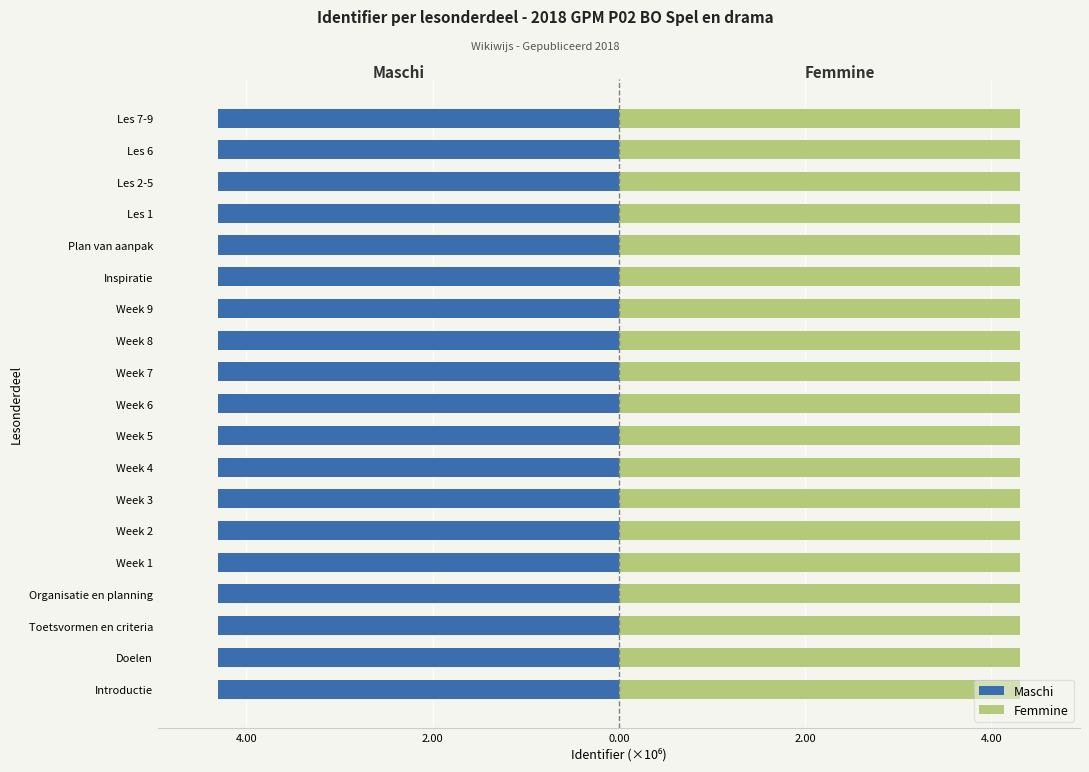

Which series has the largest total across all categories?

Femmine